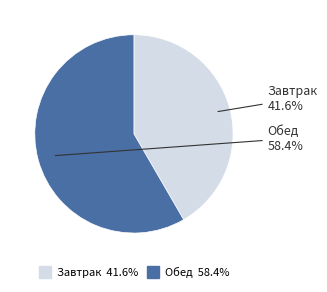

Combined, what portion of the pie is Завтрак and Обед?

100.0%